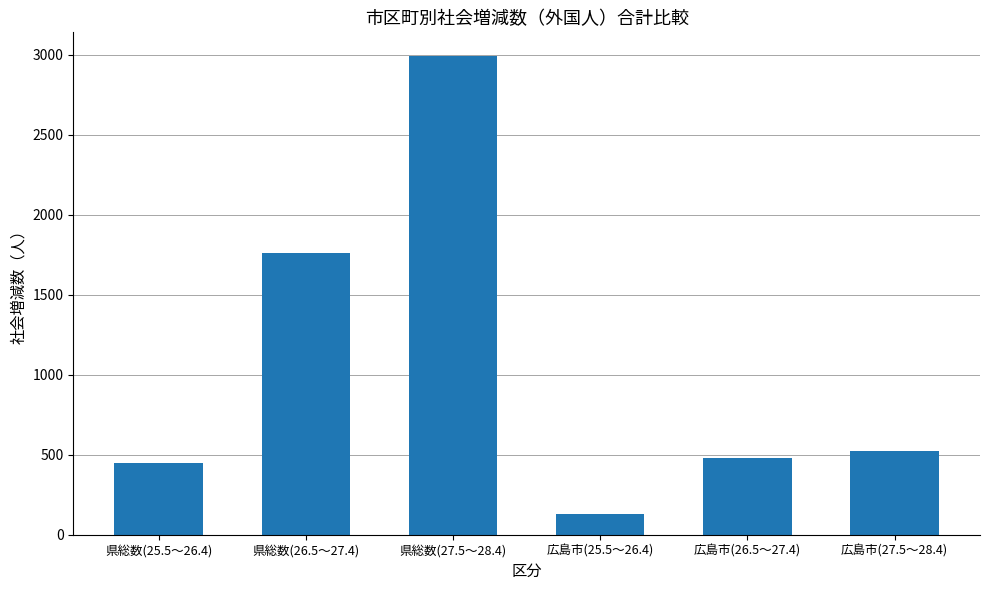

Are the bars horizontal?

No